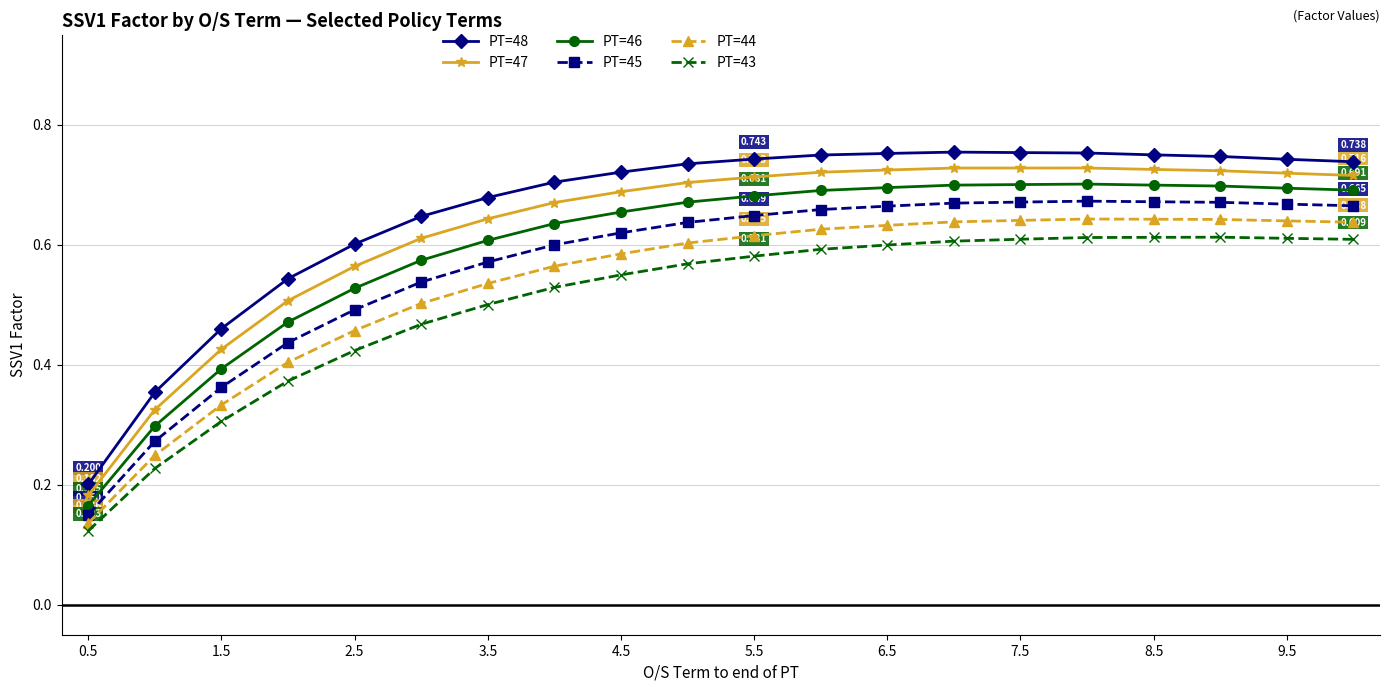

How many distinct data groups are displayed?

6